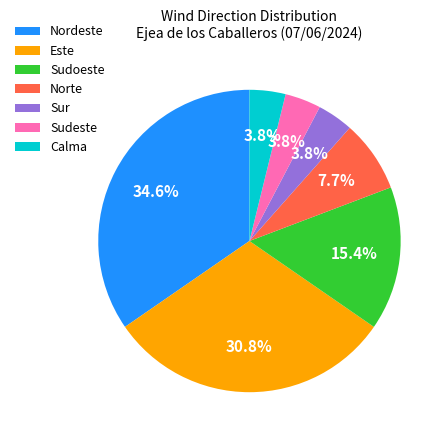

What percentage is NOT represented by Norte?

92.3%